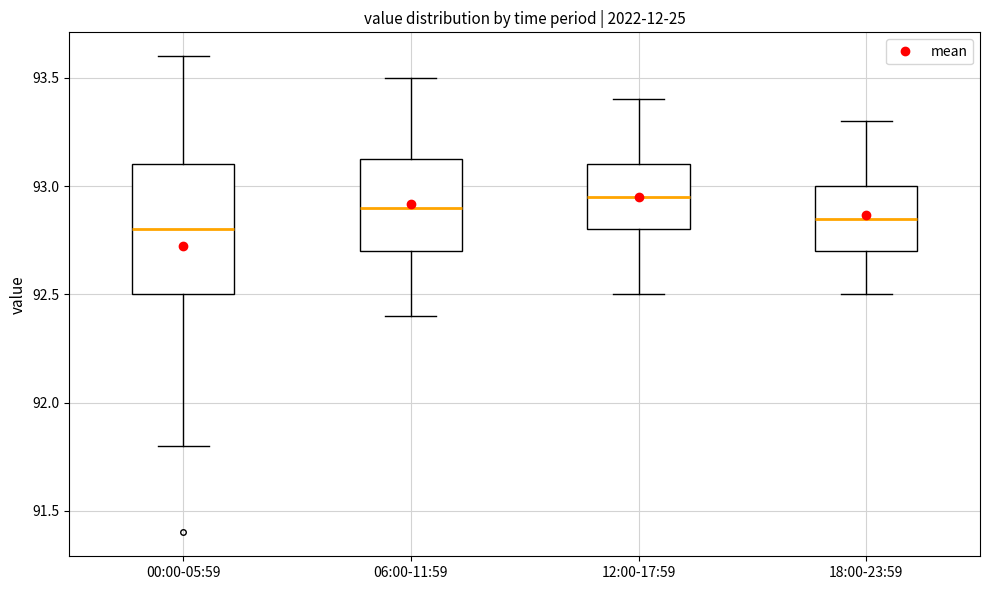

Where does the median line of the box for 12:00-17:59 sit on the y-axis? The values are not printed on the chart, so give them approximately, as read against the axis.

92.95